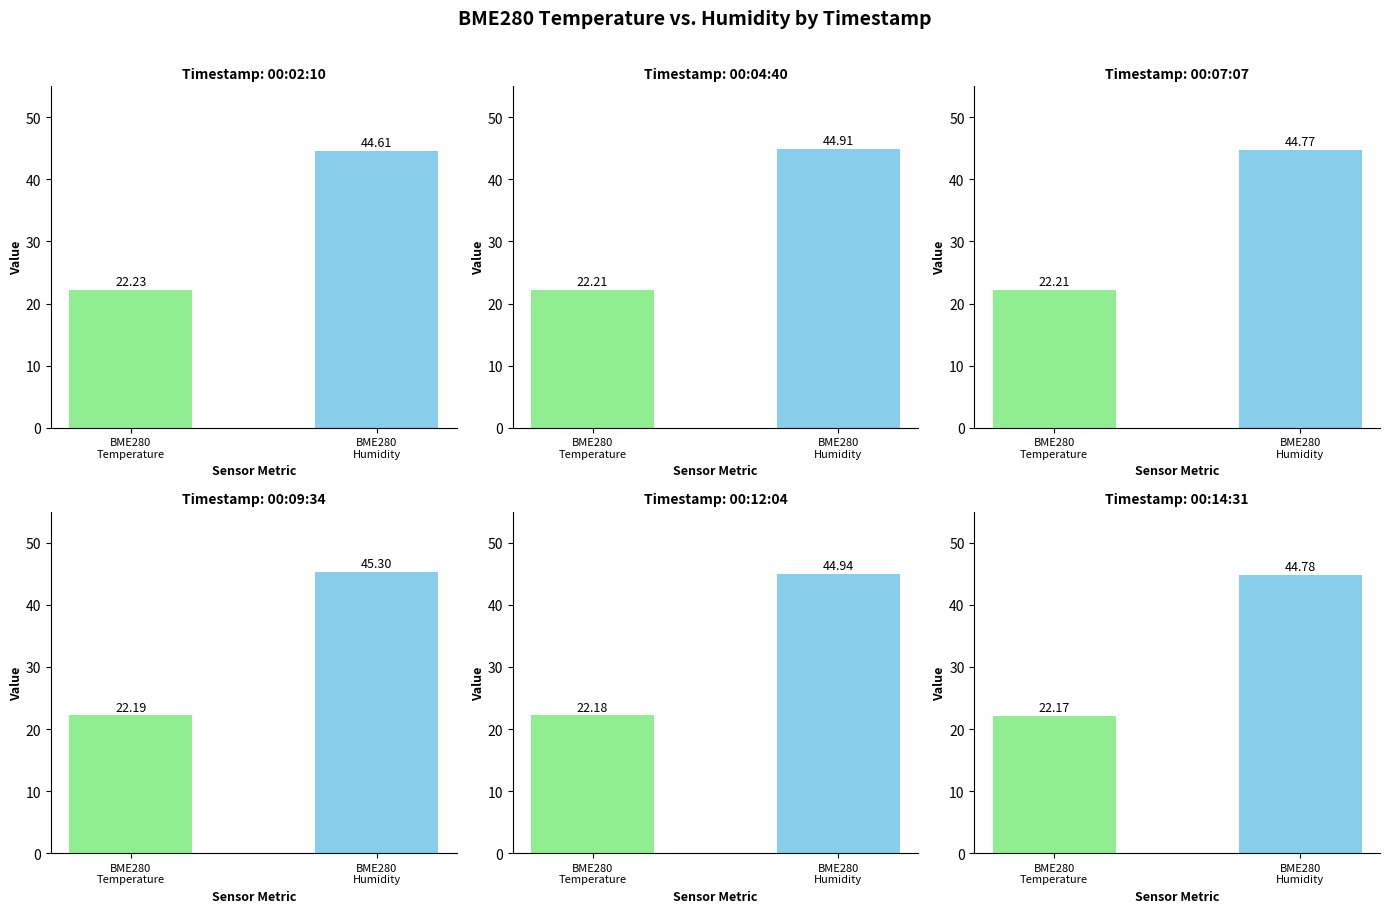

Which category has the highest value in the BME280_temperature series?

00:02:10